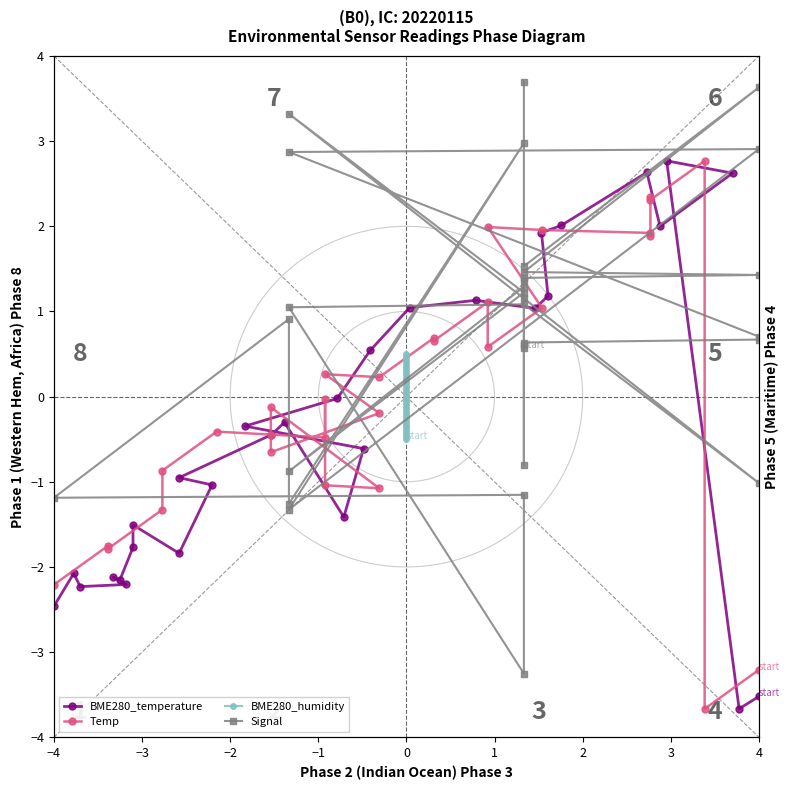

At which category does BME280_temperature reach its first local peak?

−2